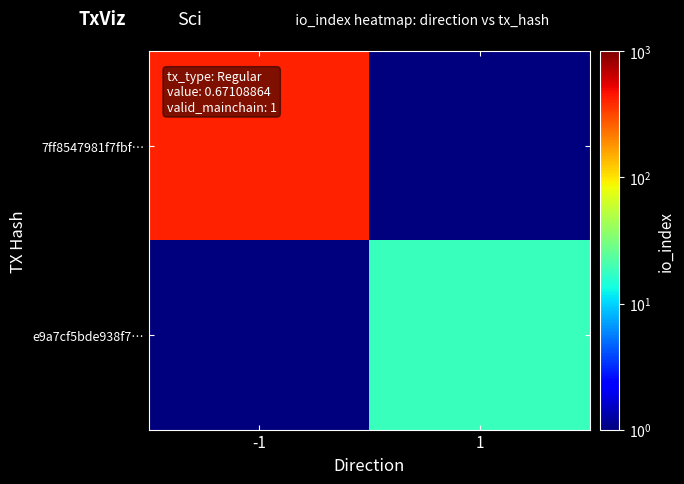

At -1, list the series in order from largest to smallest.

7ff8547981f7fbf…, e9a7cf5bde938f7…